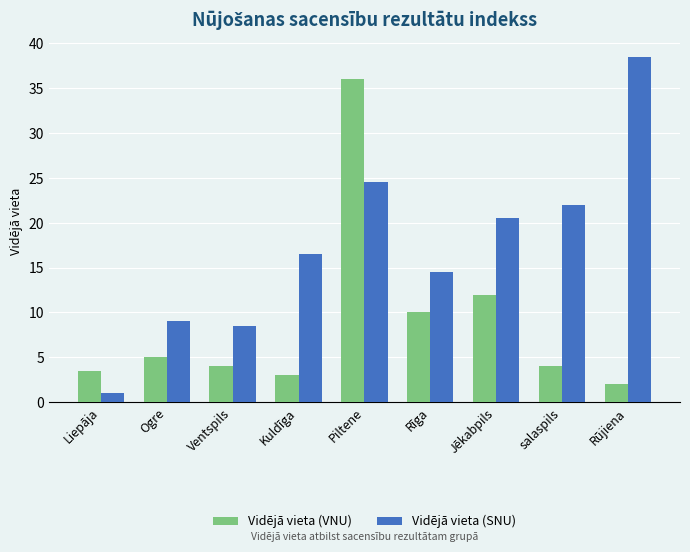

At how many categories does at least one series exceed 8?

8